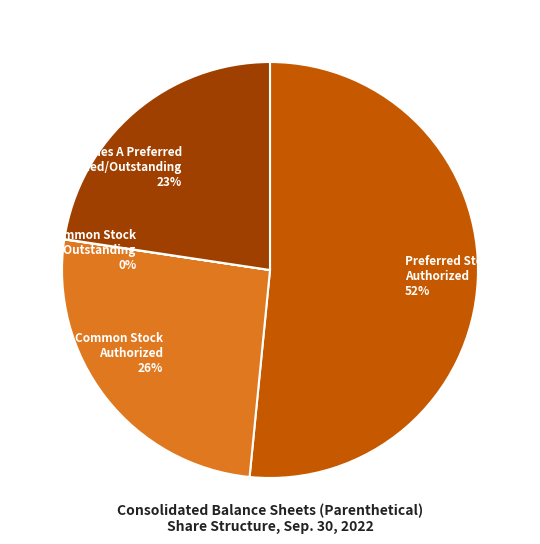

What is the ratio of the value at Preferred Stock Authorized 52% to the value at Series A Preferred Issued/Outstanding 23%?

2.3